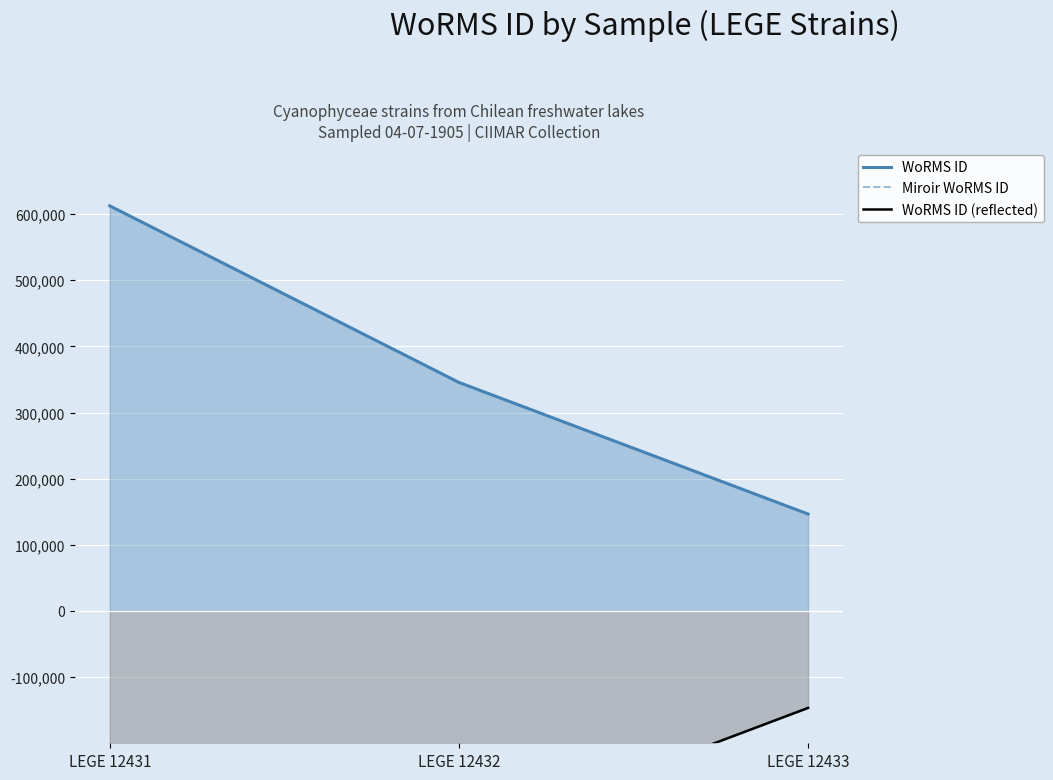

How many distinct data groups are displayed?

3